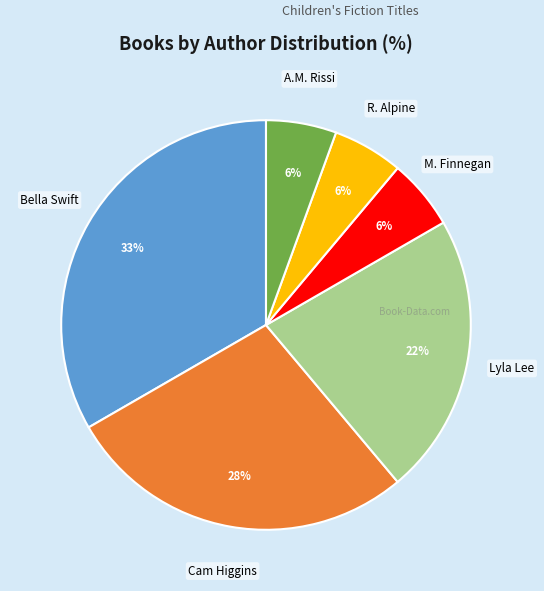

To the nearest percent, what is the average slice percentage?

17%